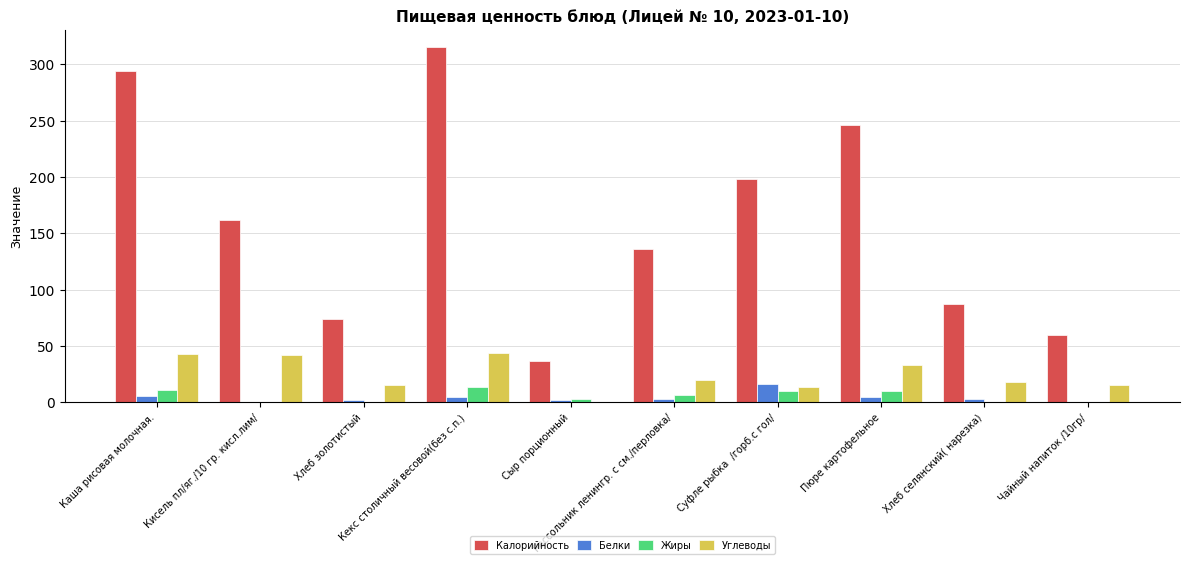

Which series has the largest total across all categories?

Калорийность